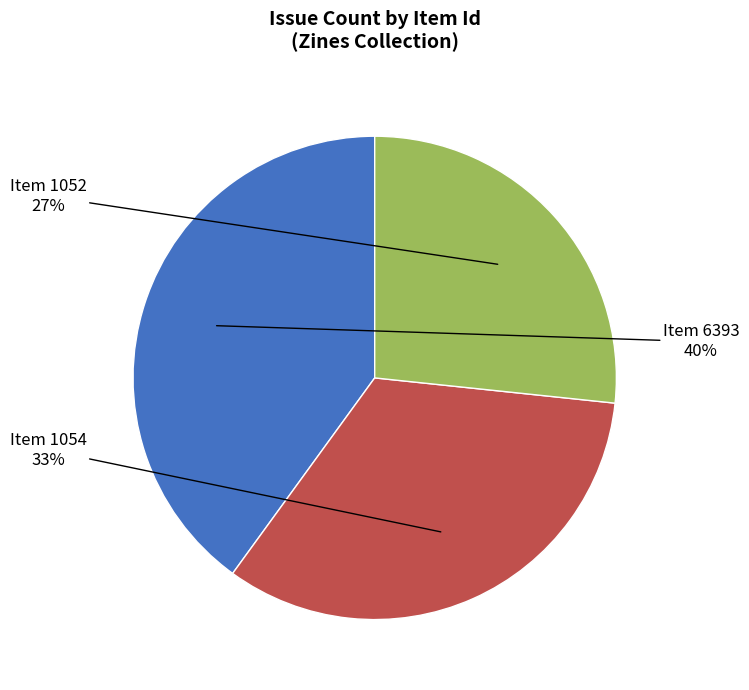

To the nearest percent, what is the average slice percentage?

33%